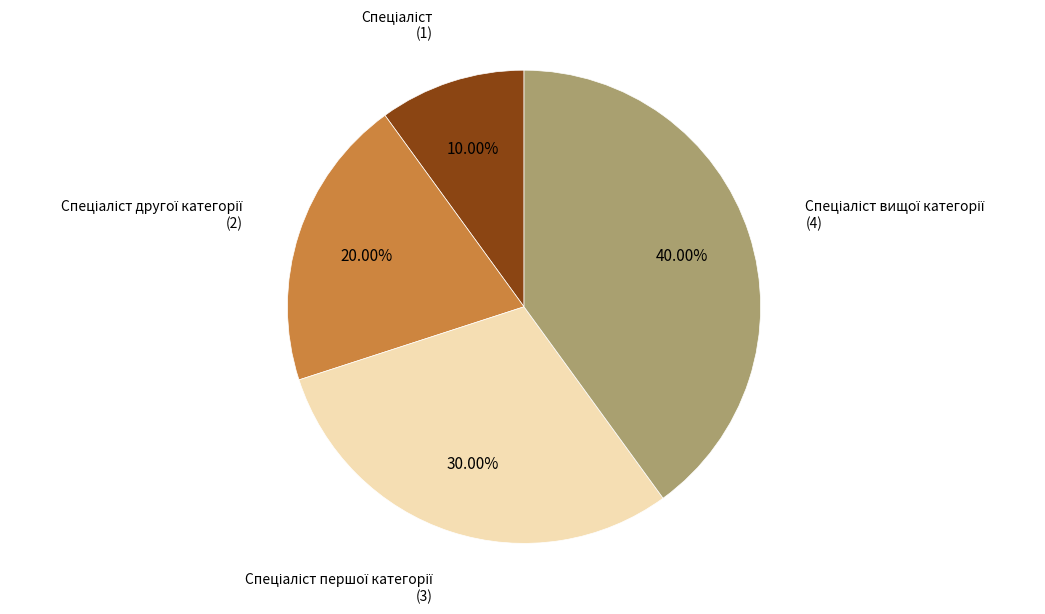

Does any single category account for the majority?

No